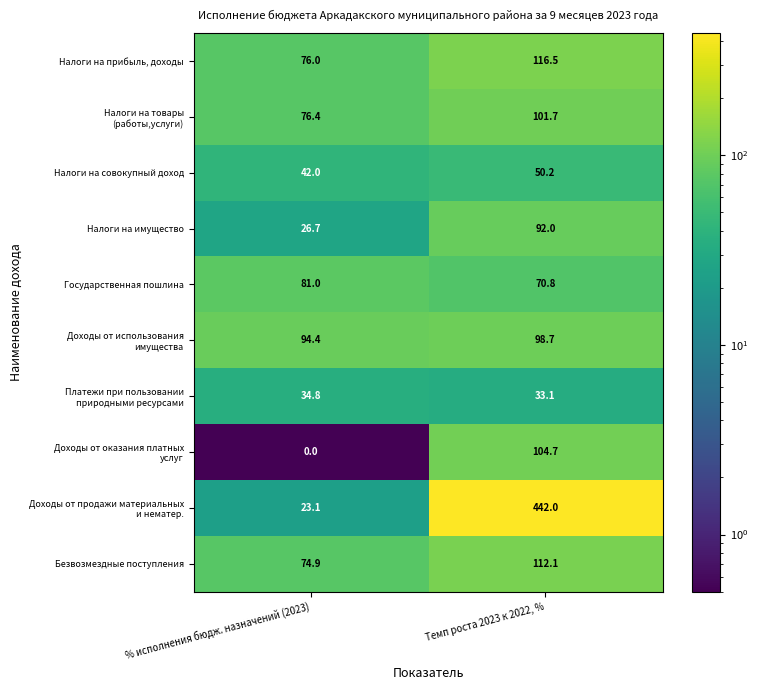

Count the number of categories in the chart.

2